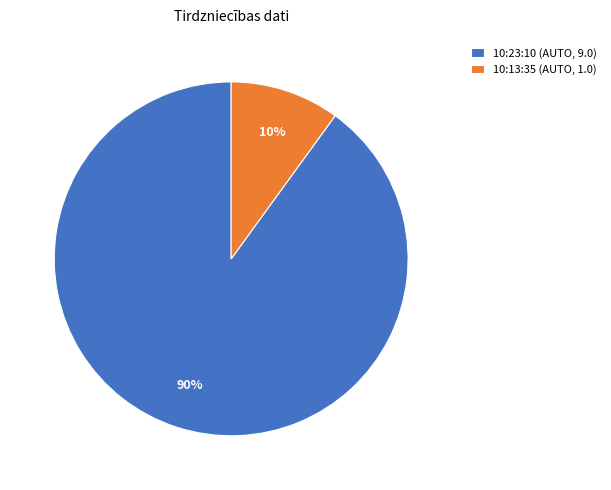

The 10:13:35 (AUTO, 1.0) slice represents 10% of the pie. True or false?

True